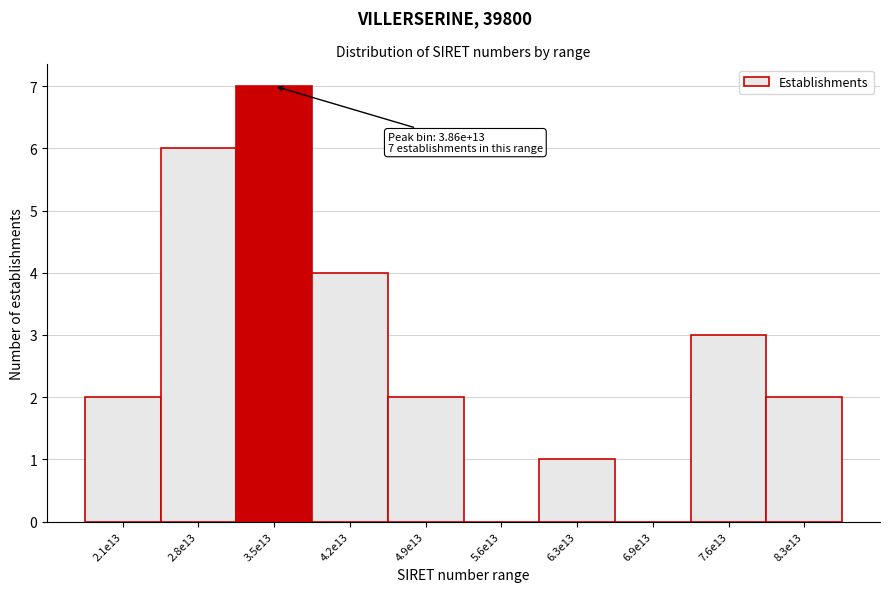

Reading left to right, what are all the values shown in this chart?

2.1e13=2	2.8e13=6	3.5e13=7	4.2e13=4	4.9e13=2	5.6e13=0	6.3e13=1	6.9e13=0	7.6e13=3	8.3e13=2